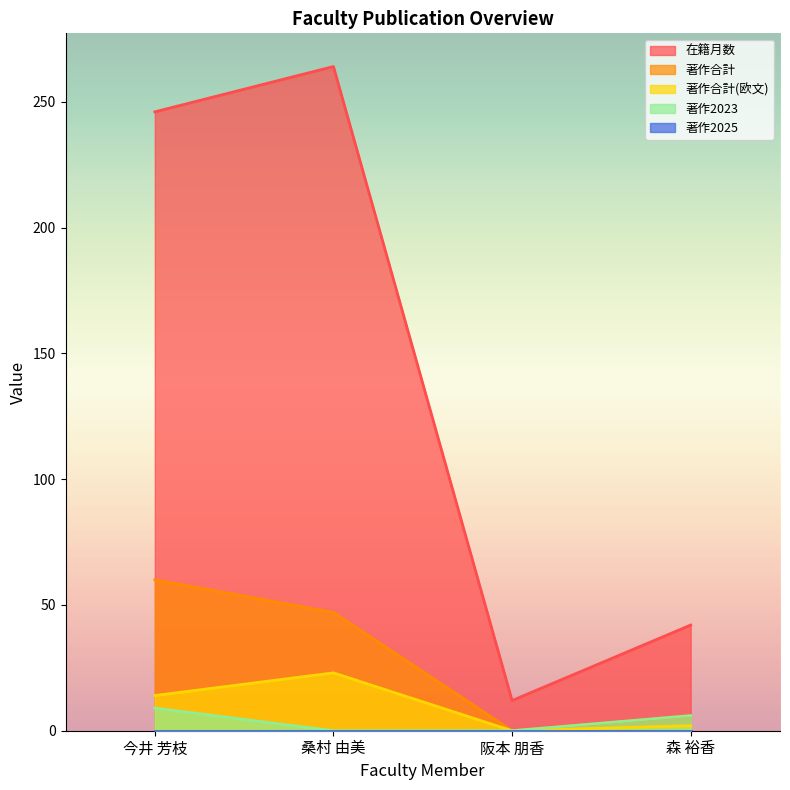

Where is 著作合計 nearest to the value 30?

桑村 由美